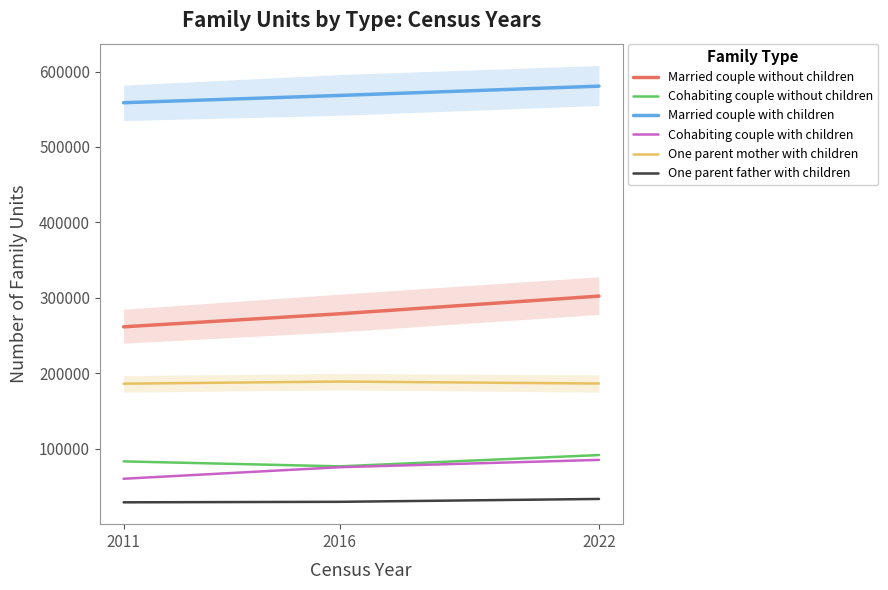

What is the sum of the Married couple with children values at 2011 and 2022?

1139323